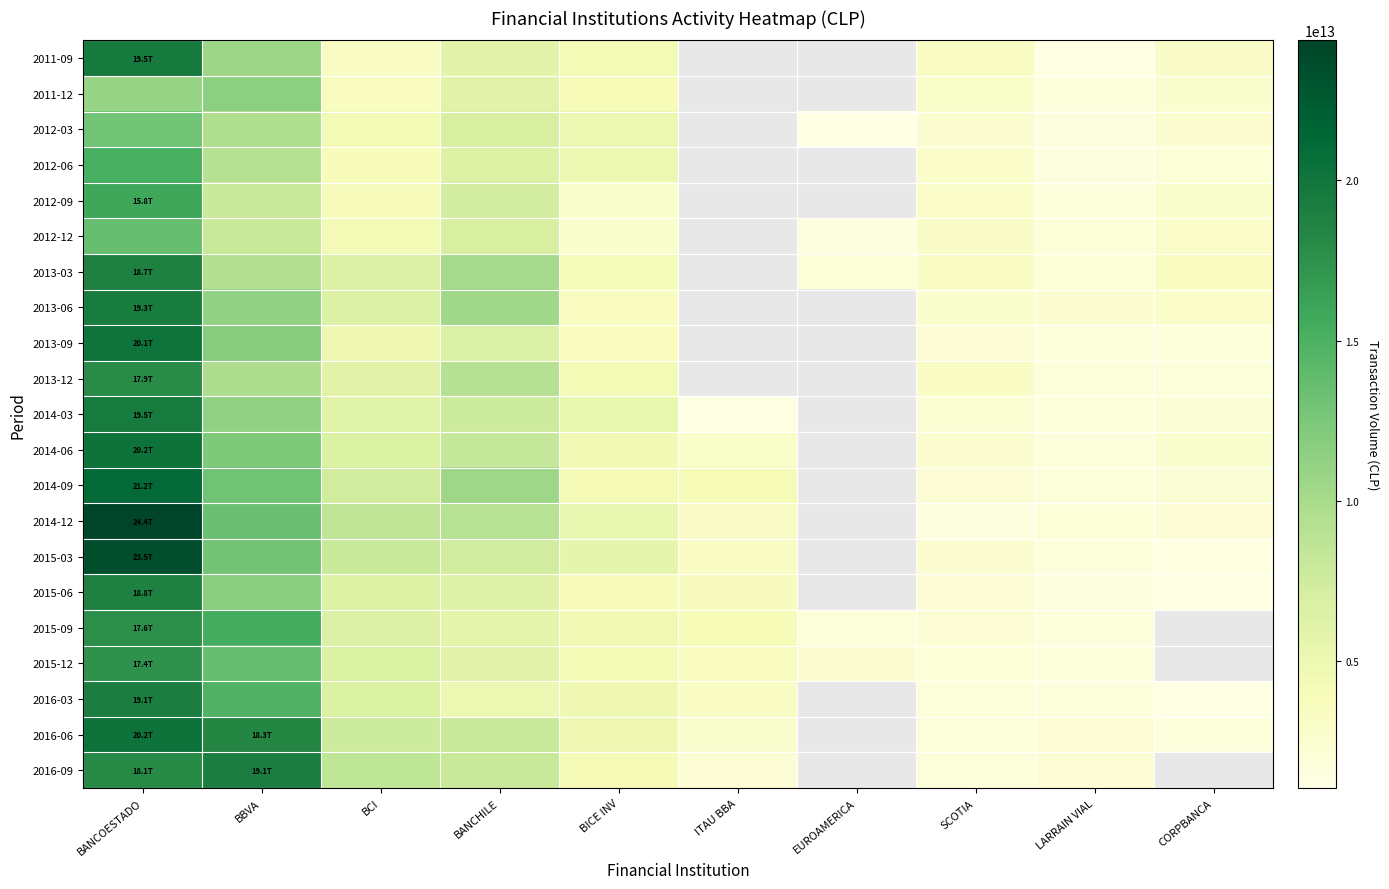

The 2014-12 series shows 775543112550.7 at CORPBANCA. True or false?

False